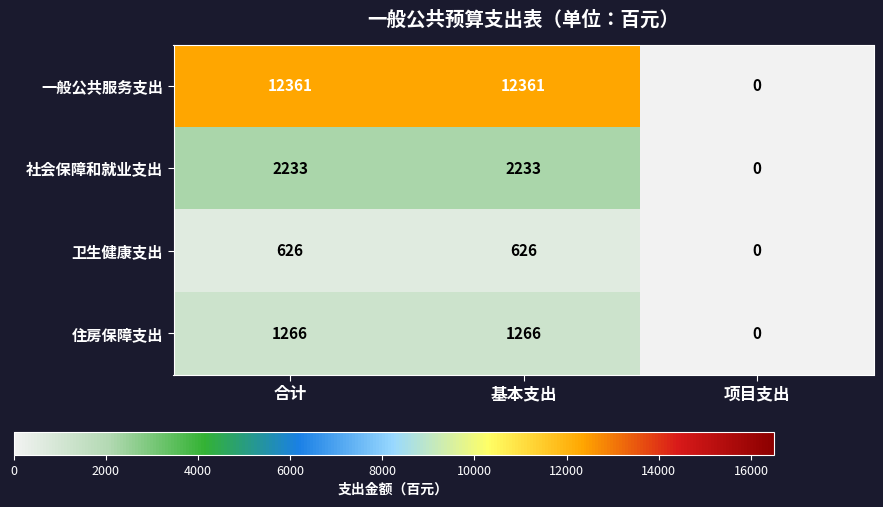

At 基本支出, list the series in order from smallest to largest.

卫生健康支出, 住房保障支出, 社会保障和就业支出, 一般公共服务支出